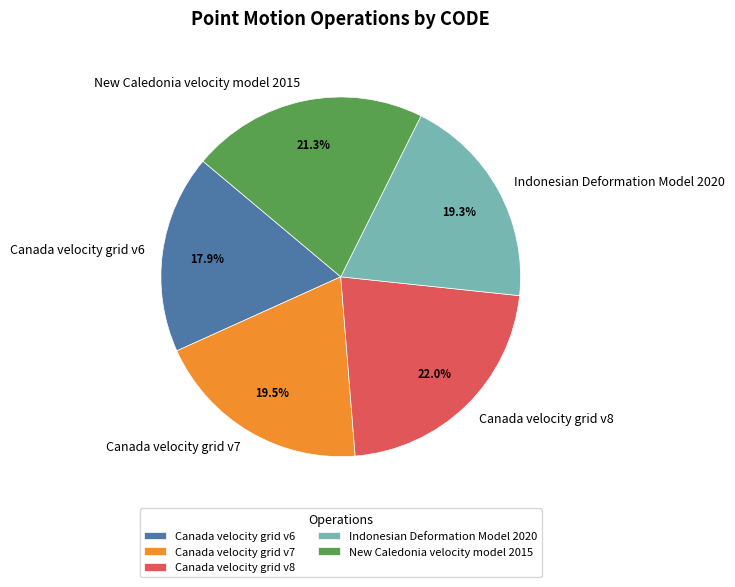

To the nearest percent, what is the difference between the New Caledonia velocity model 2015 and Indonesian Deformation Model 2020 slice percentages?

2%